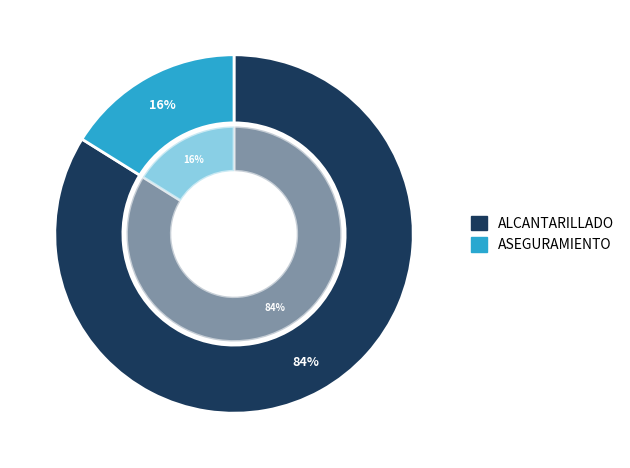

True or false: ASEGURAMIENTO accounts for 2% of the total.

False